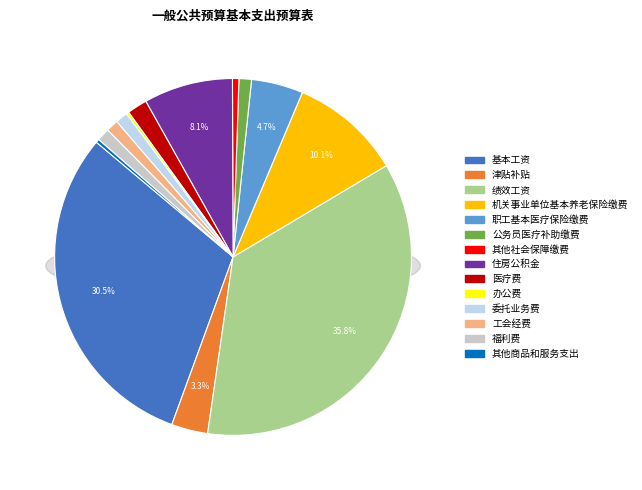

To the nearest percent, what is the difference between the 绩效工资 and 其他商品和服务支出 slice percentages?

36%